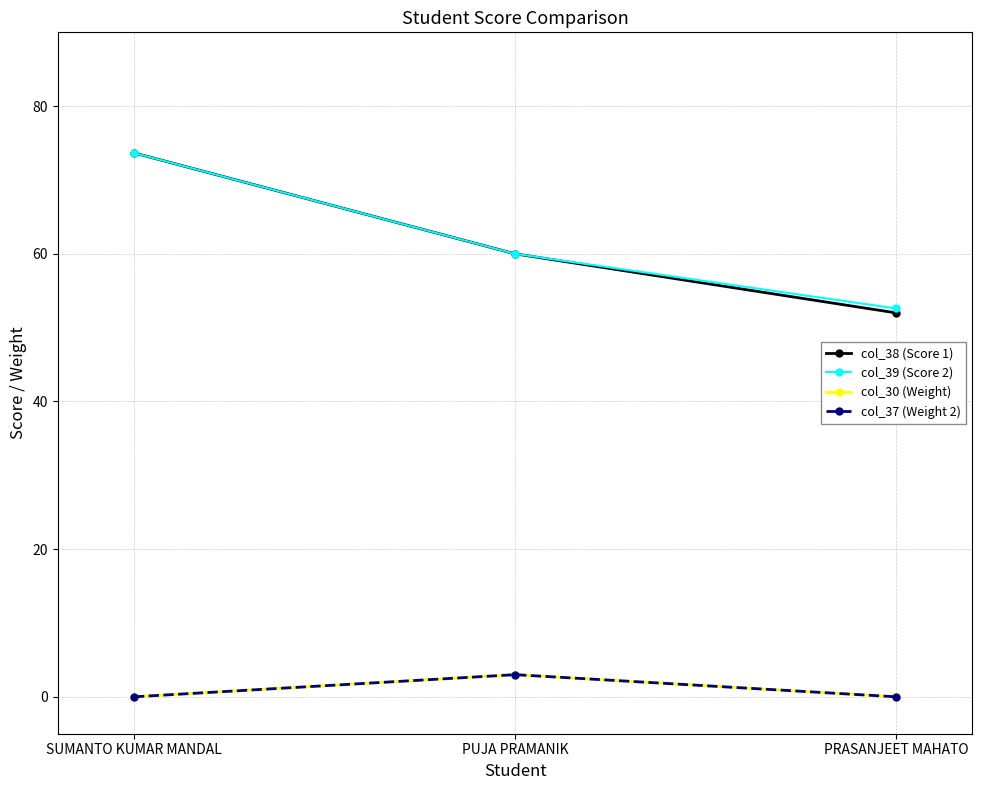

What is the value of the col_38 (Score 1) point at the 2nd from the left?

60.0